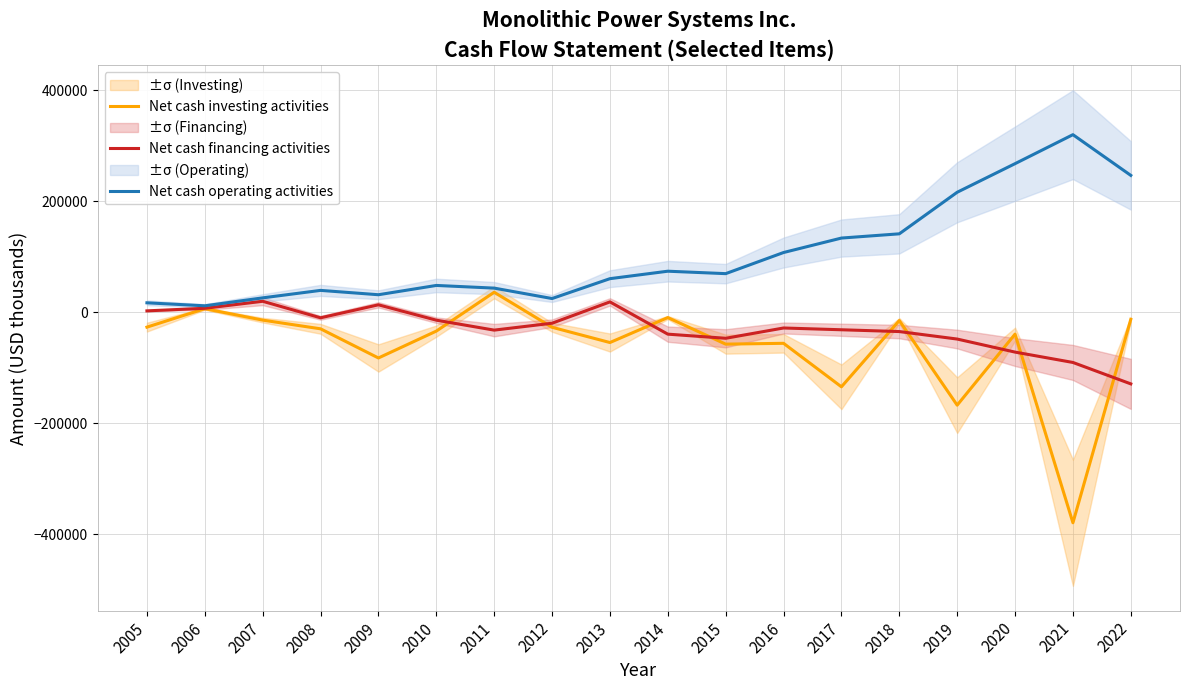

Does the chart have visible grid lines?

Yes